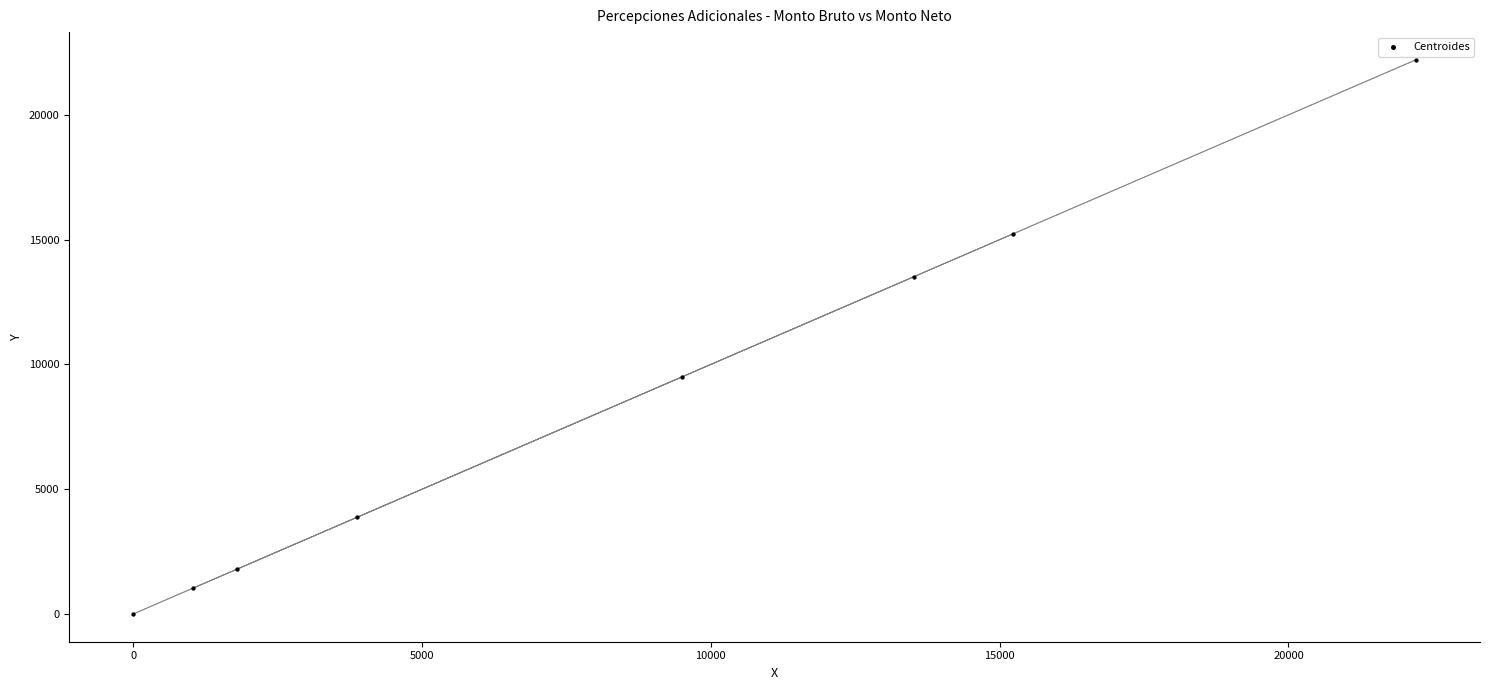

What Y value in the scatter plot is closest to 11102?

9509.4